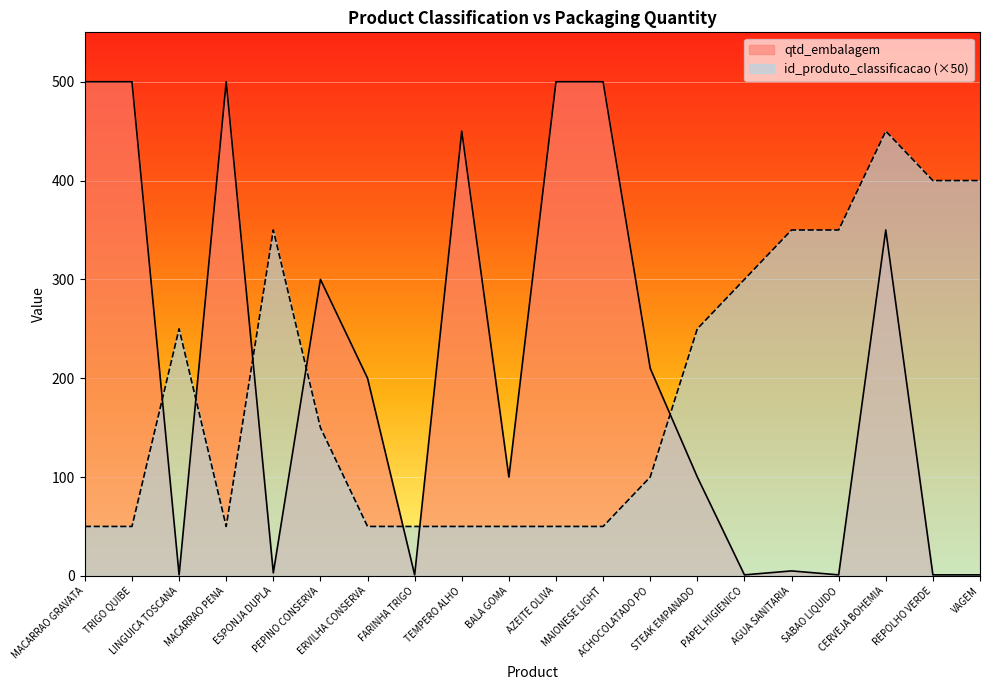

How many data points in id_produto_classificacao are less than 150?

10